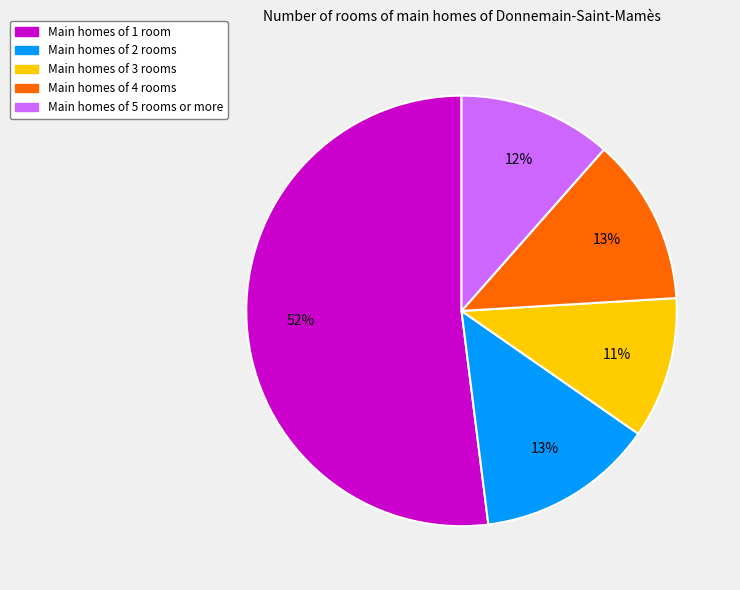

Is the sum of Main homes of 1 room and Main homes of 3 rooms greater than half?

Yes